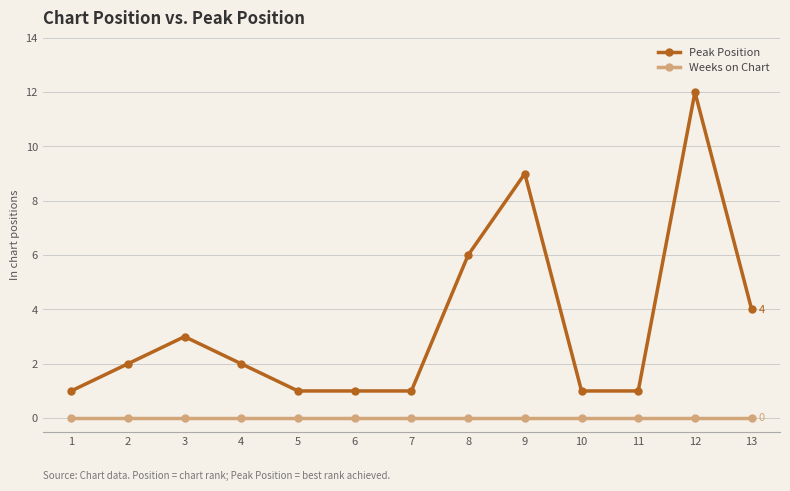

True or false: Peak Position has more than 1 points higher than both neighbors.

True